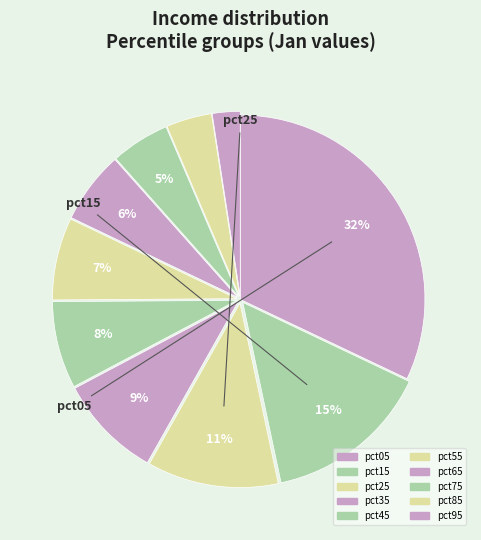

Is there a majority slice in this chart?

No